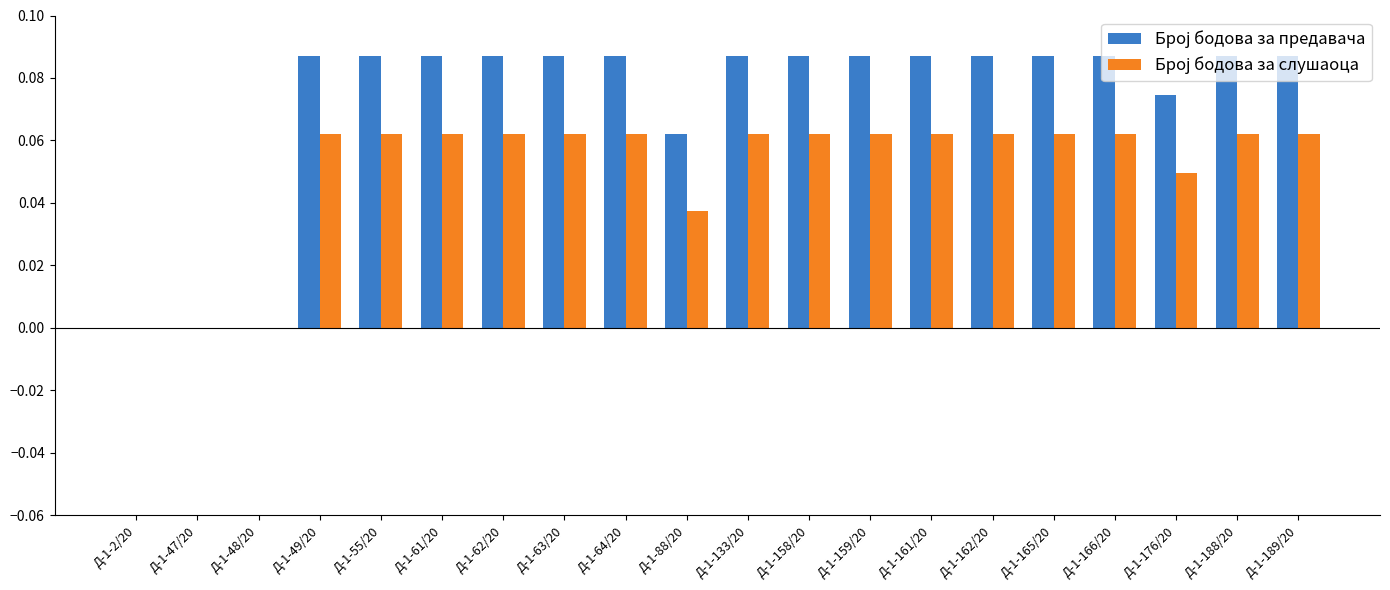

Reading left to right, list all the values displayed in this chart.

Број бодова за предавача: 0.0	0.0	0.0	0.1	0.1	0.1	0.1	0.1	0.1	0.1	0.1	0.1	0.1	0.1	0.1	0.1	0.1	0.1	0.1	0.1
Број бодова за слушаоца: 0.0	0.0	0.0	0.1	0.1	0.1	0.1	0.1	0.1	0.0	0.1	0.1	0.1	0.1	0.1	0.1	0.1	0.0	0.1	0.1